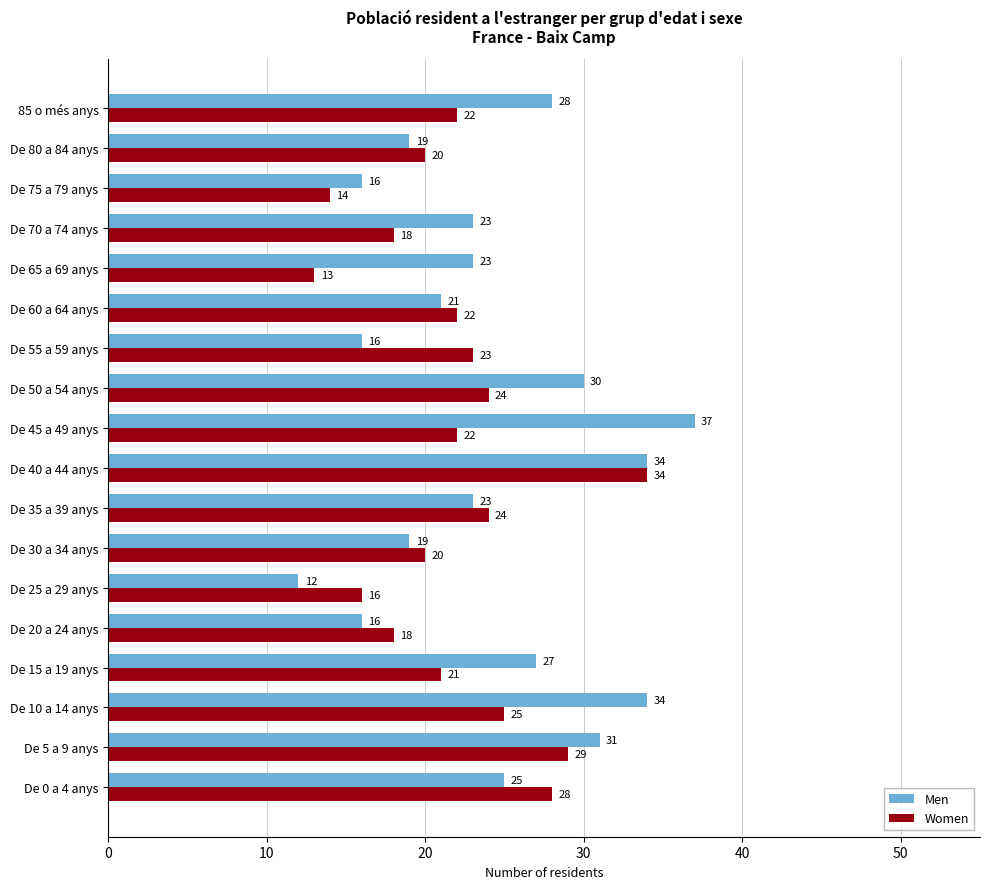

At which label is Women closest to 23?

De 55 a 59 anys